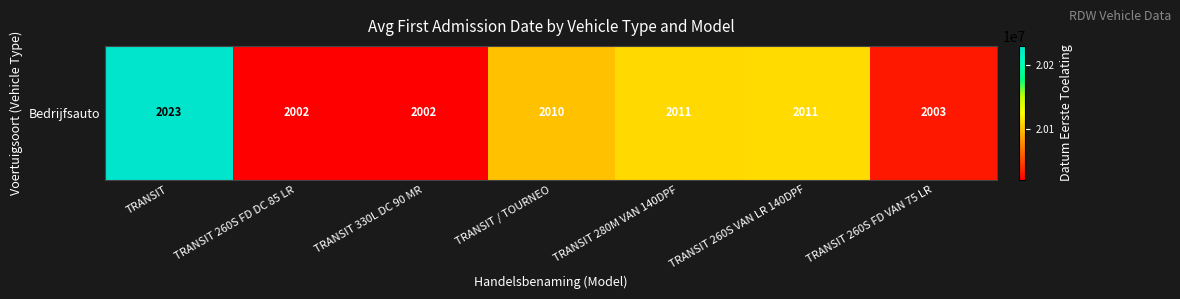

Which label corresponds to the largest value in the chart?

TRANSIT